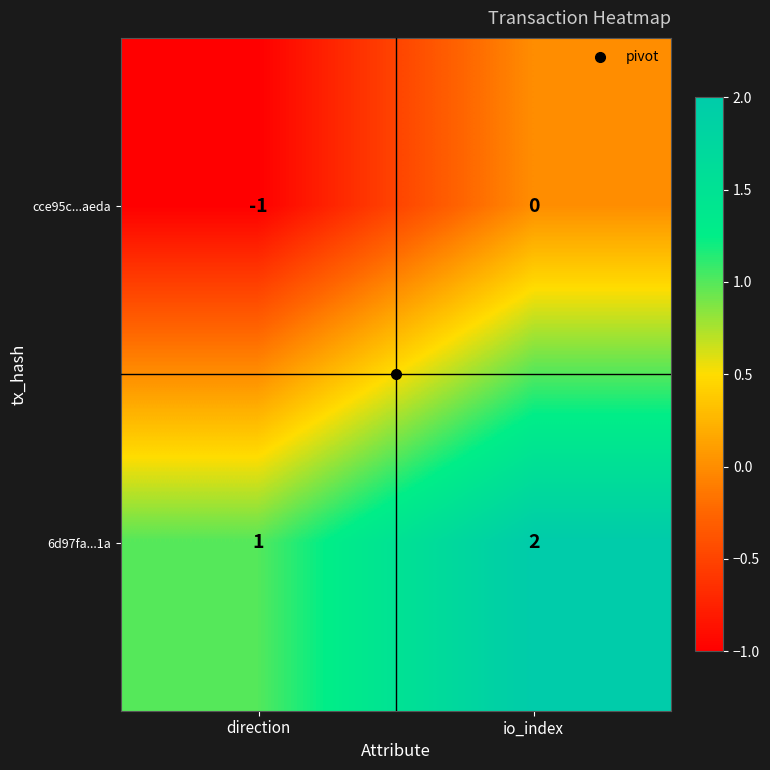

What is the total value across all series at io_index?

2